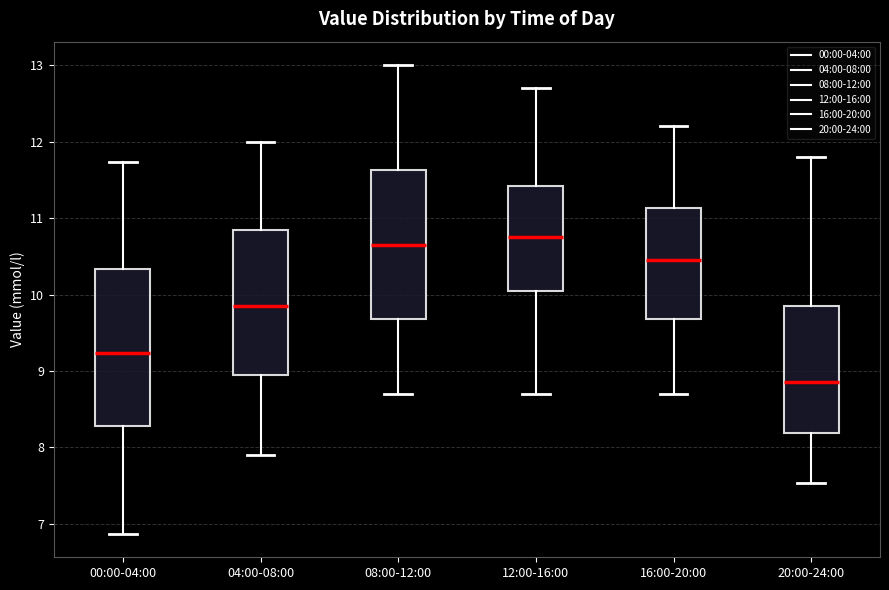

Which box is the tallest, from its lower edge to its upper edge?

00:00-04:00